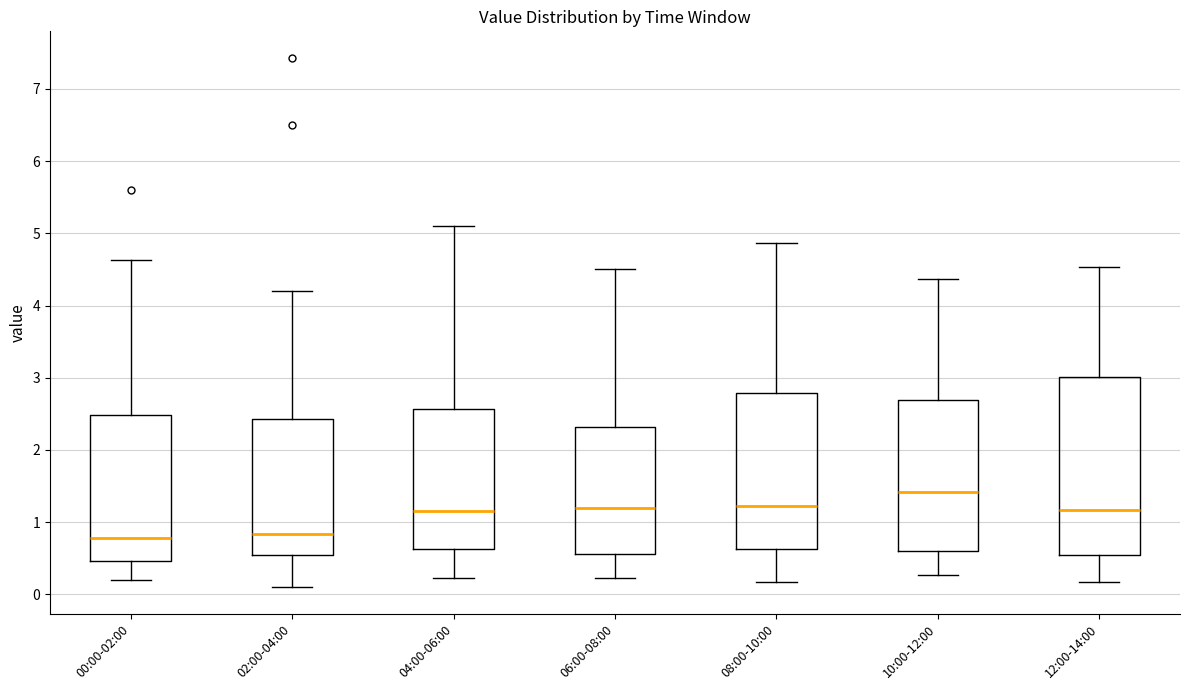

Which box's median line is the highest?

10:00-12:00